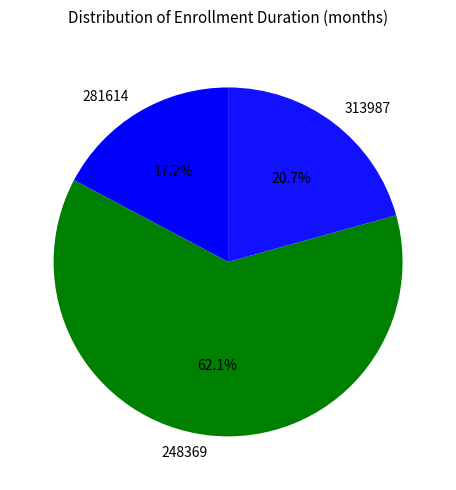

How many segments does this pie chart have?

3